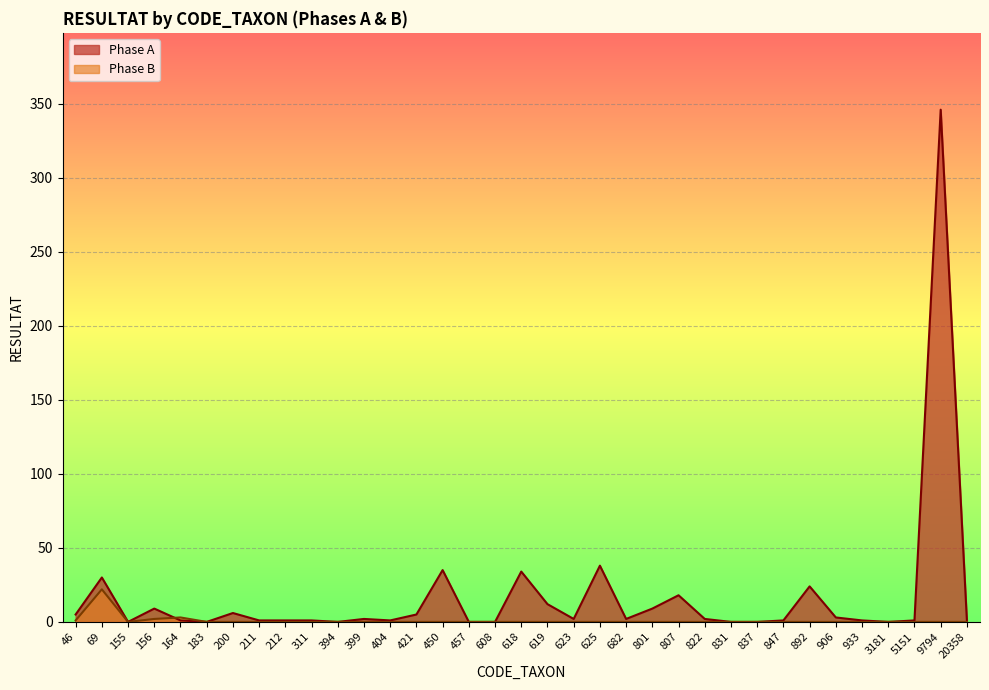

How many interior local valleys does the Phase A series have?

7